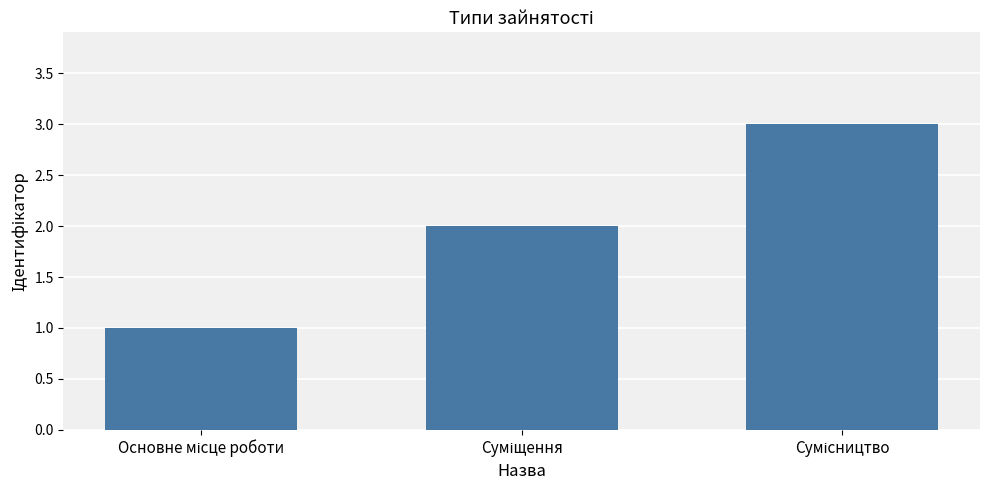

What is the greatest value displayed?

3